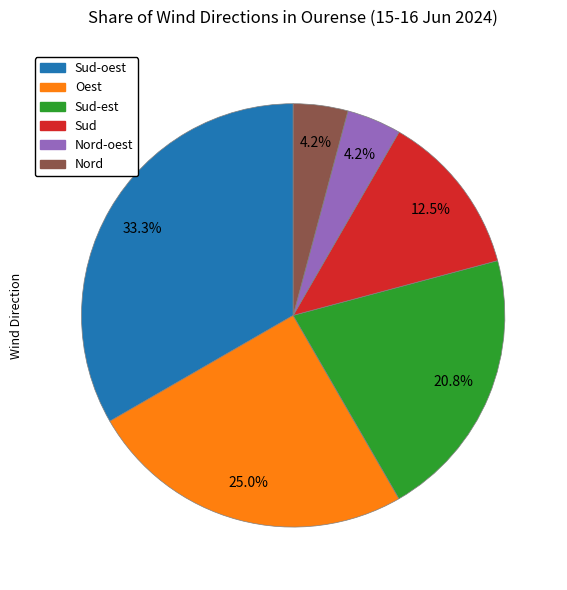

What is the largest slice in the pie chart?

Sud-oest